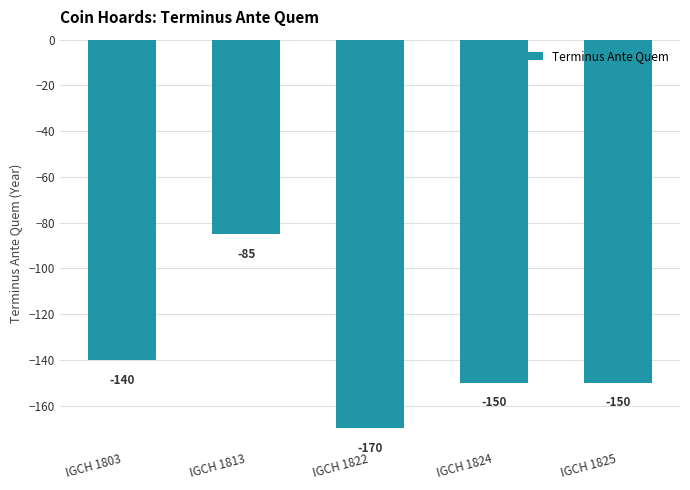

Read the value at IGCH 1813.

-85